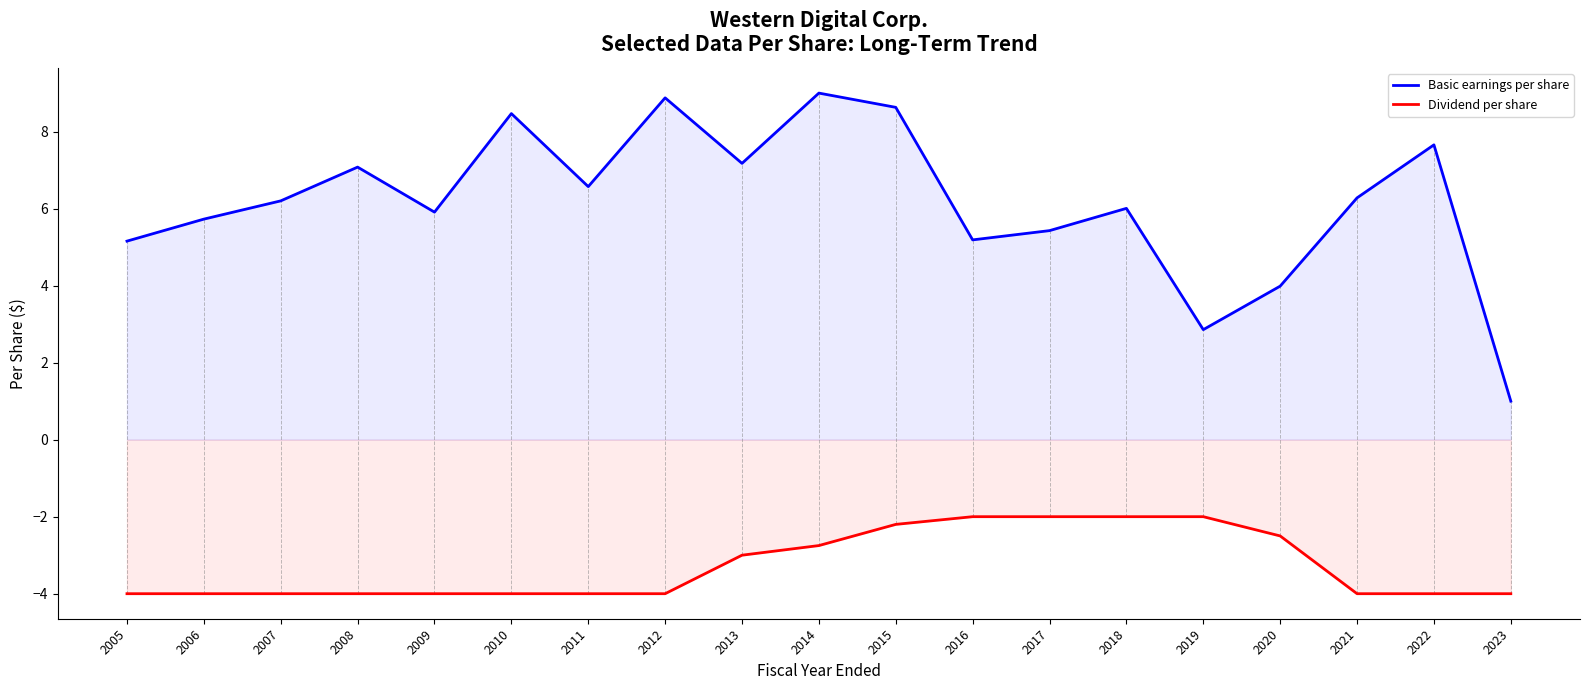

Which label corresponds to the largest value in the chart?

2014